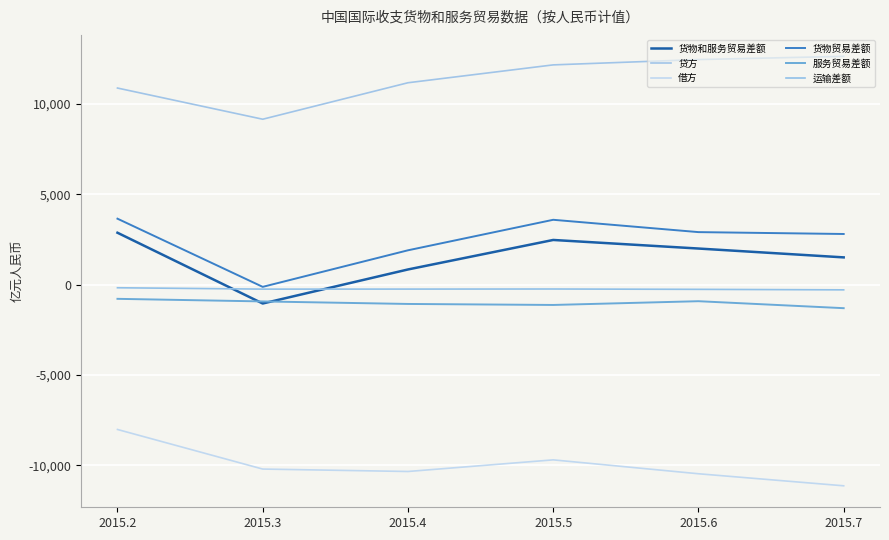

What is the greatest value displayed?

12644.4